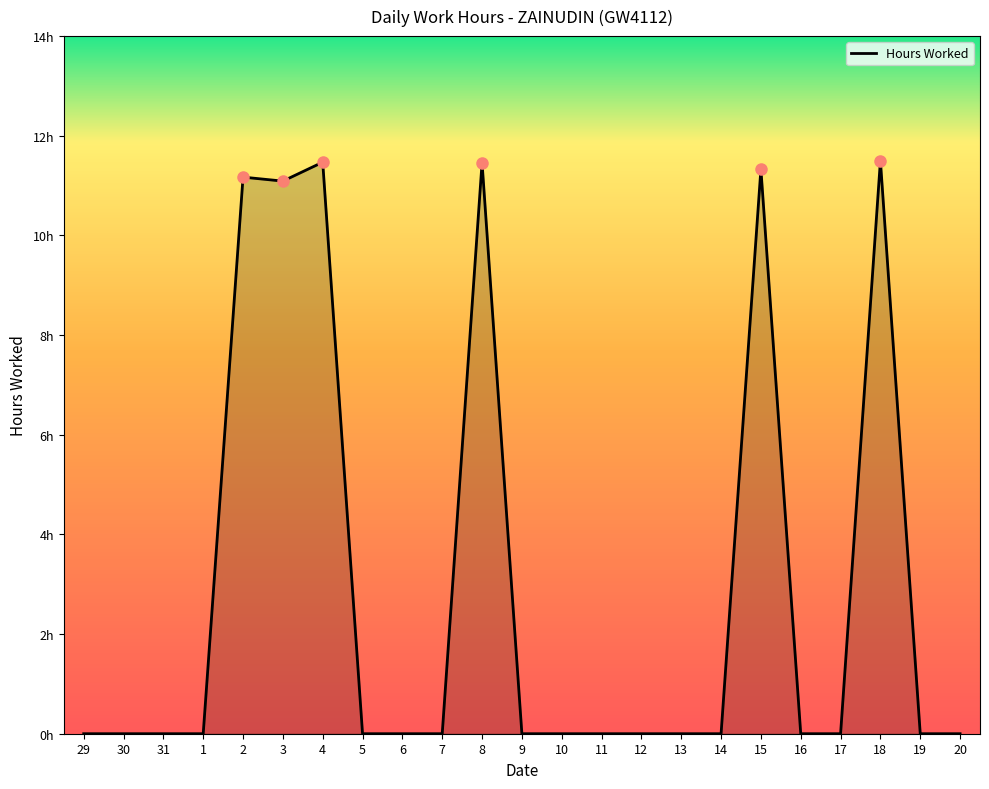

Does the chart have visible grid lines?

No